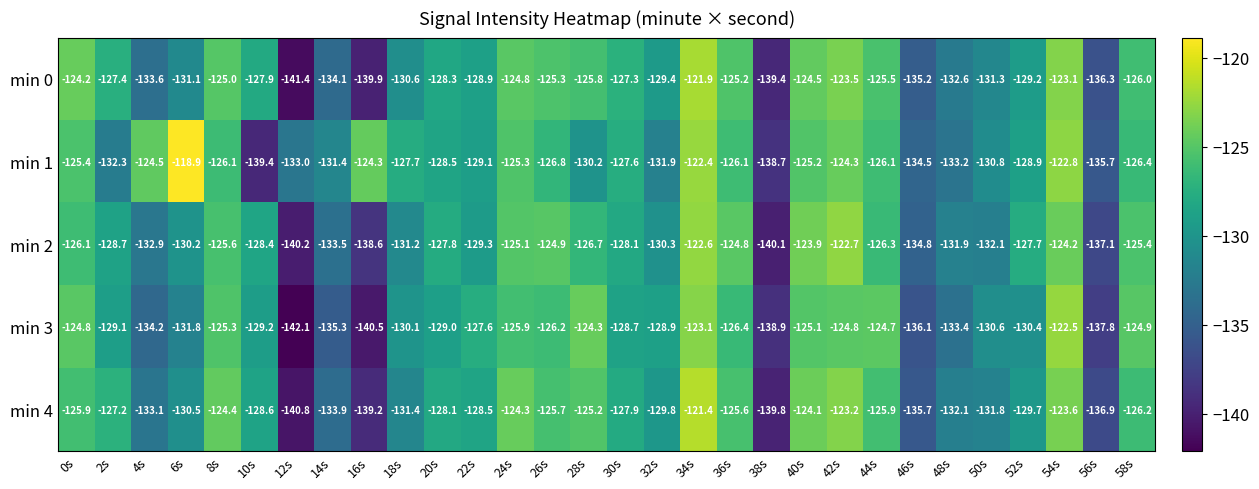

Which series has the largest total across all categories?

min 1